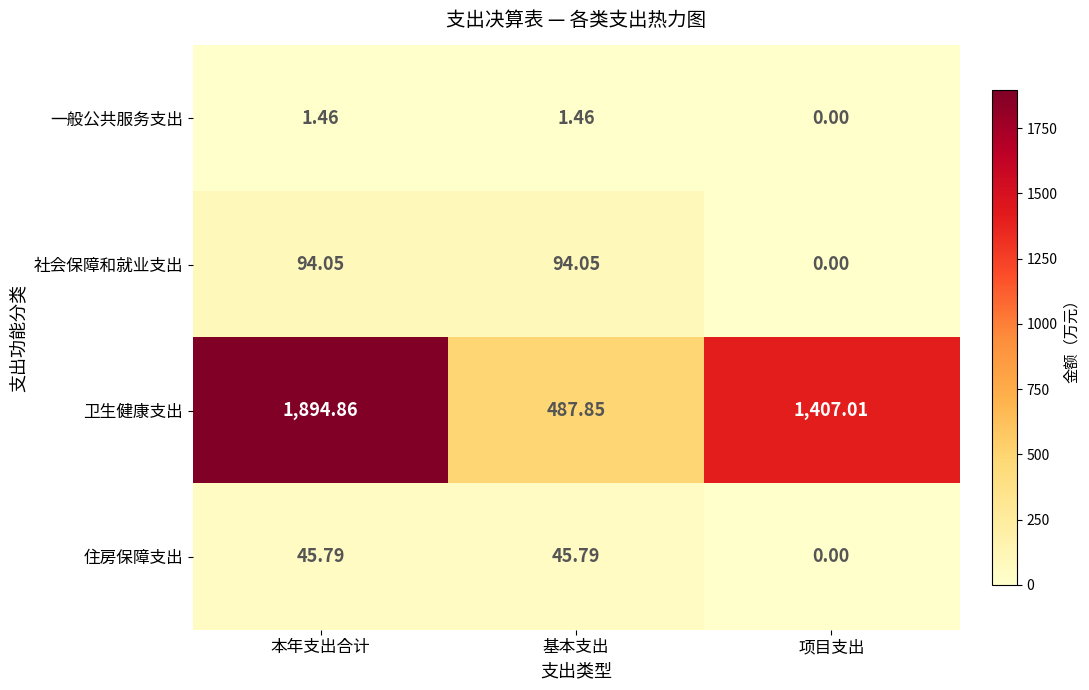

Which series changed the most between 基本支出 and 项目支出?

卫生健康支出